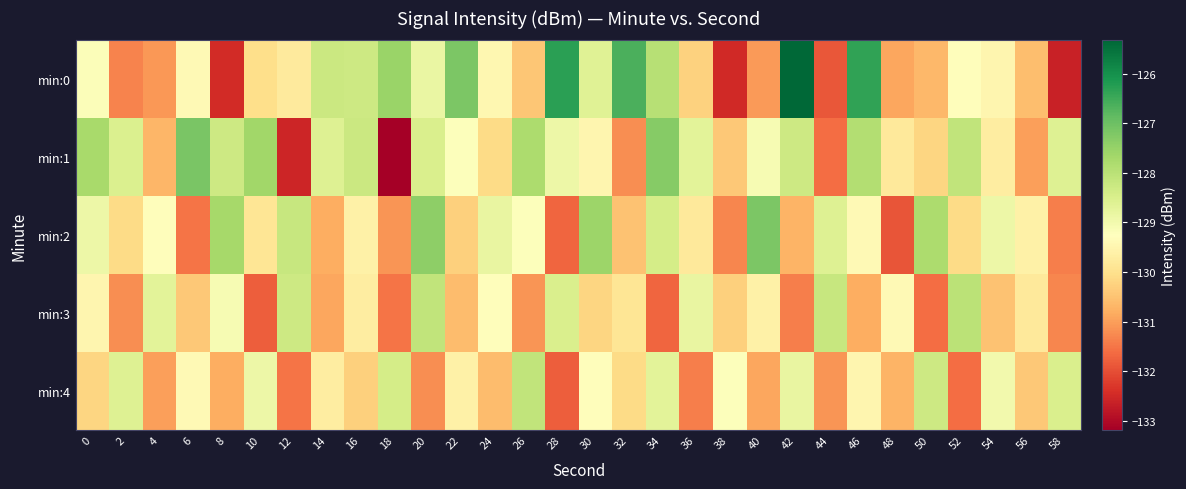

Which series changed the most between 34 and 44?

min:1